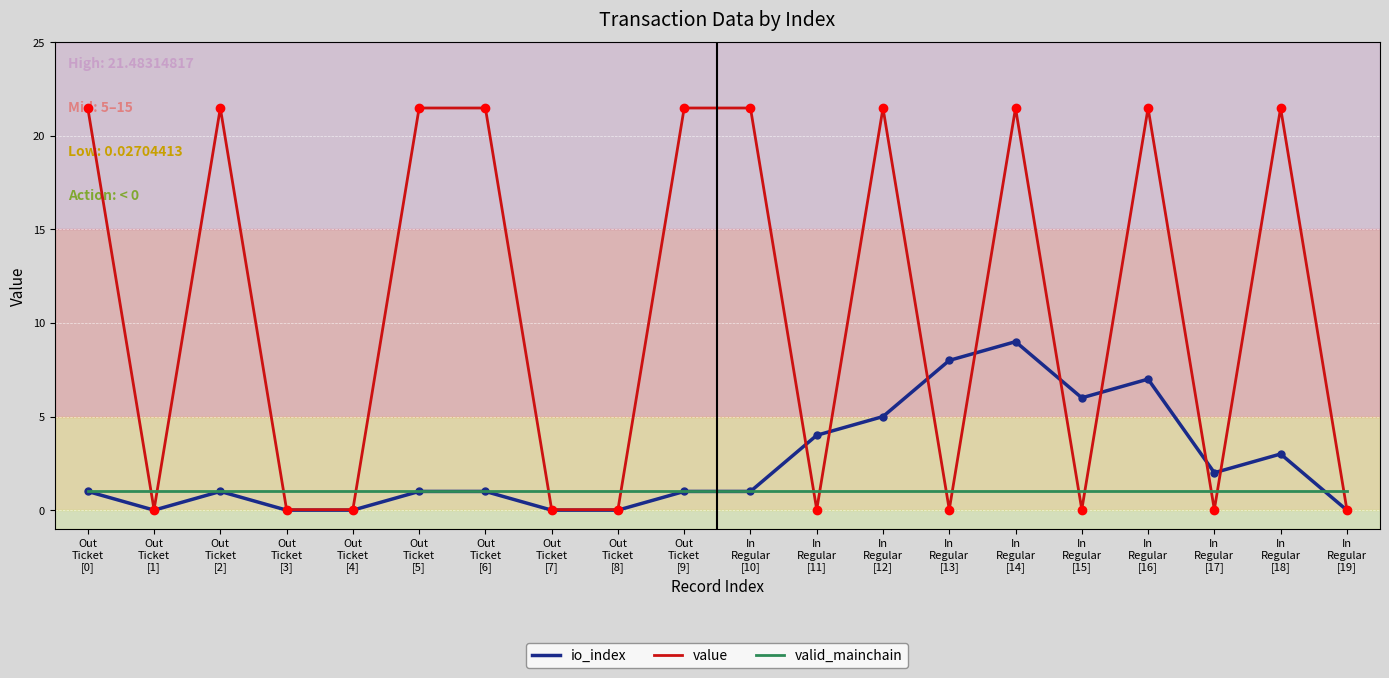

True or false: io_index has a value of -5.4 at Out
Ticket
[8].

False